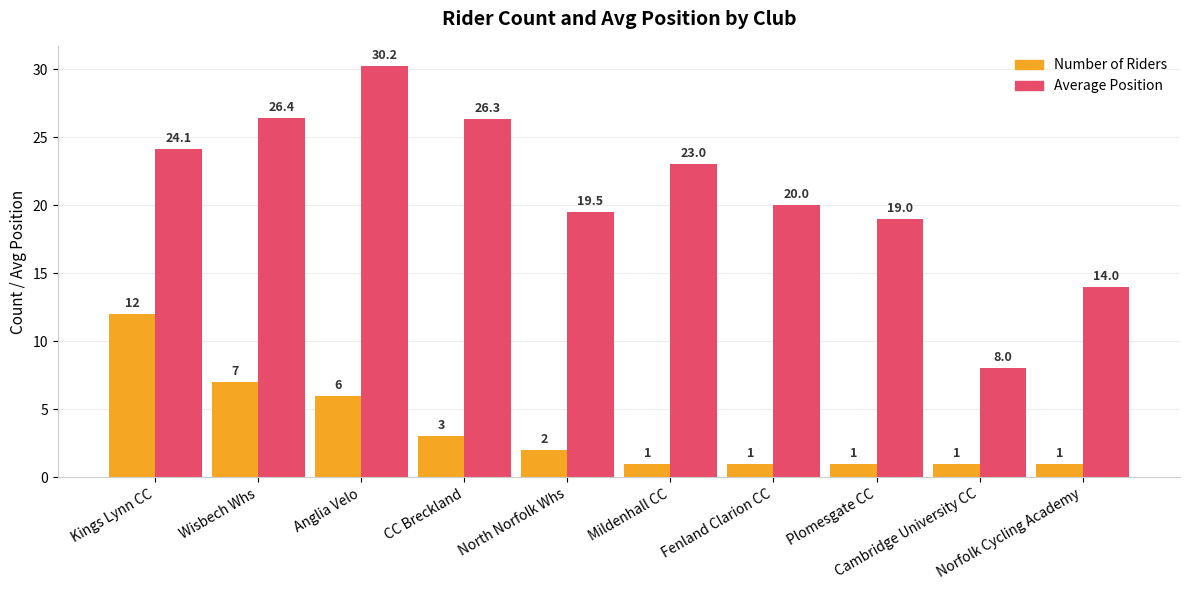

Between Kings Lynn CC and North Norfolk Whs, which series saw the biggest shift?

Number of Riders